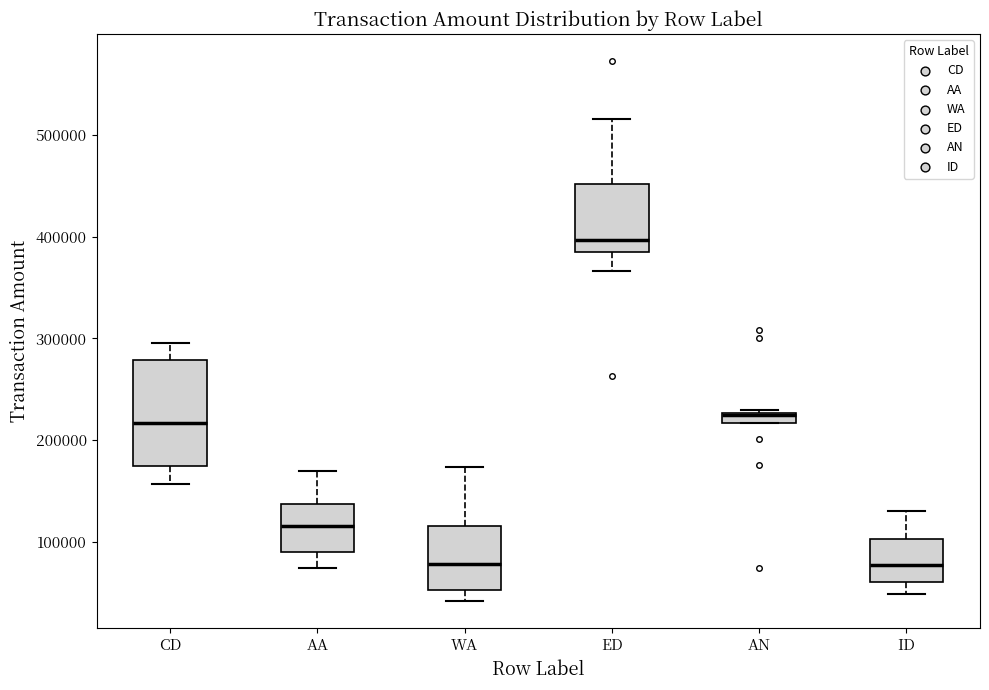

Where does the lower whisker of the box for ID end on the y-axis? The values are not printed on the chart, so give them approximately, as read against the axis.

50000